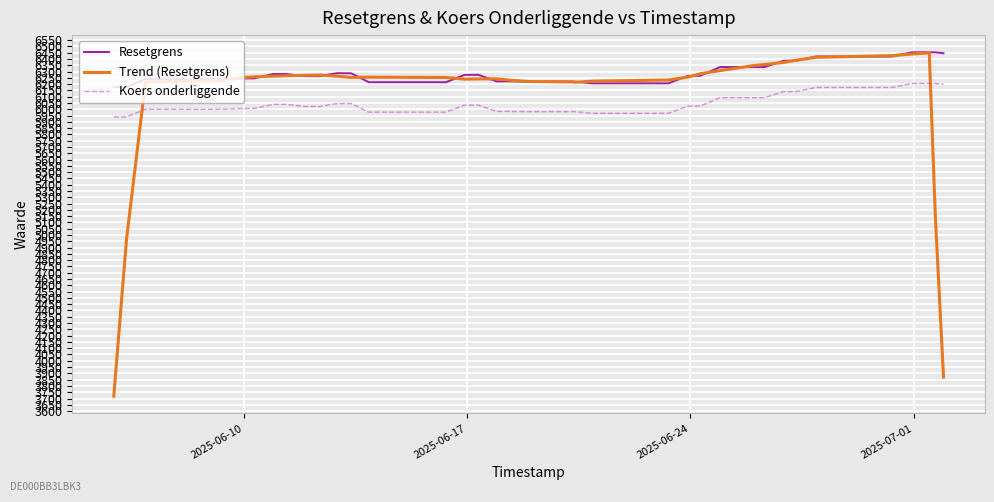

True or false: Resetgrens and Koers onderliggende intersect in this chart.

False